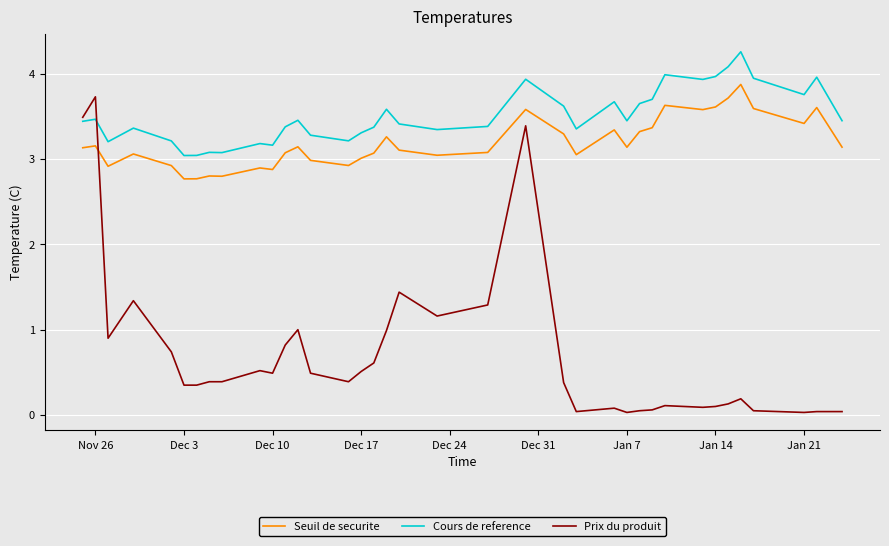

What is the difference between the maximum and minimum values in the Seuil de securite series?

1.1